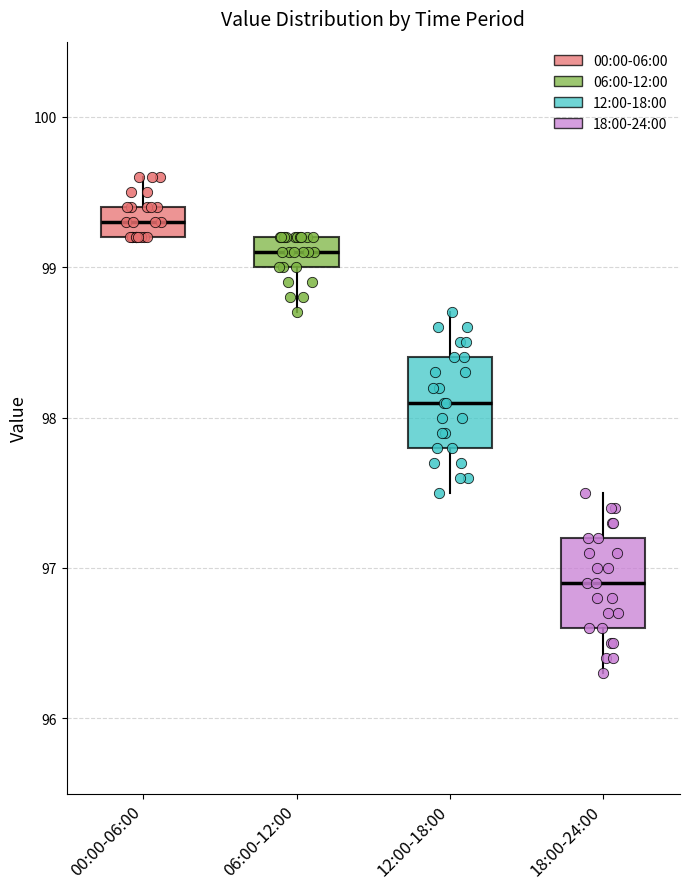

Which box has the highest median line?

00:00-06:00